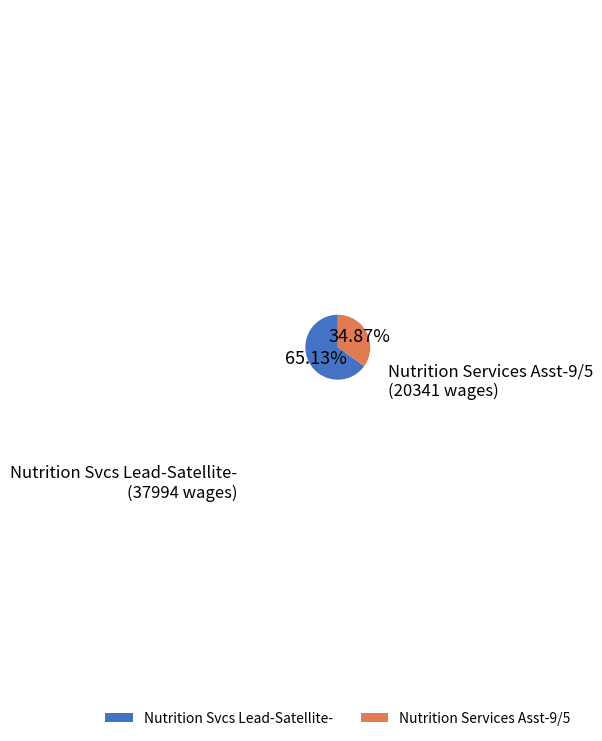

How many slices are in this pie chart?

2